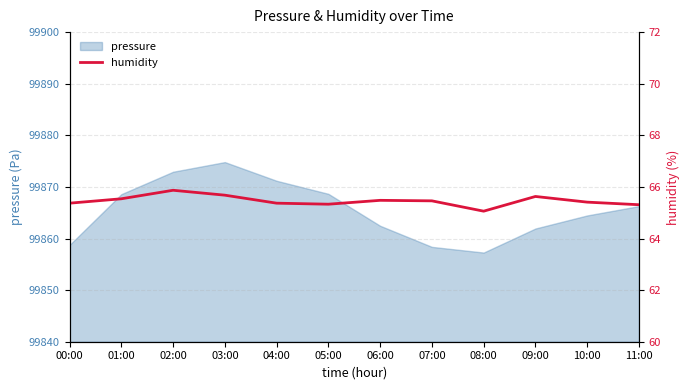

What is the maximum value for pressure?

99874.8